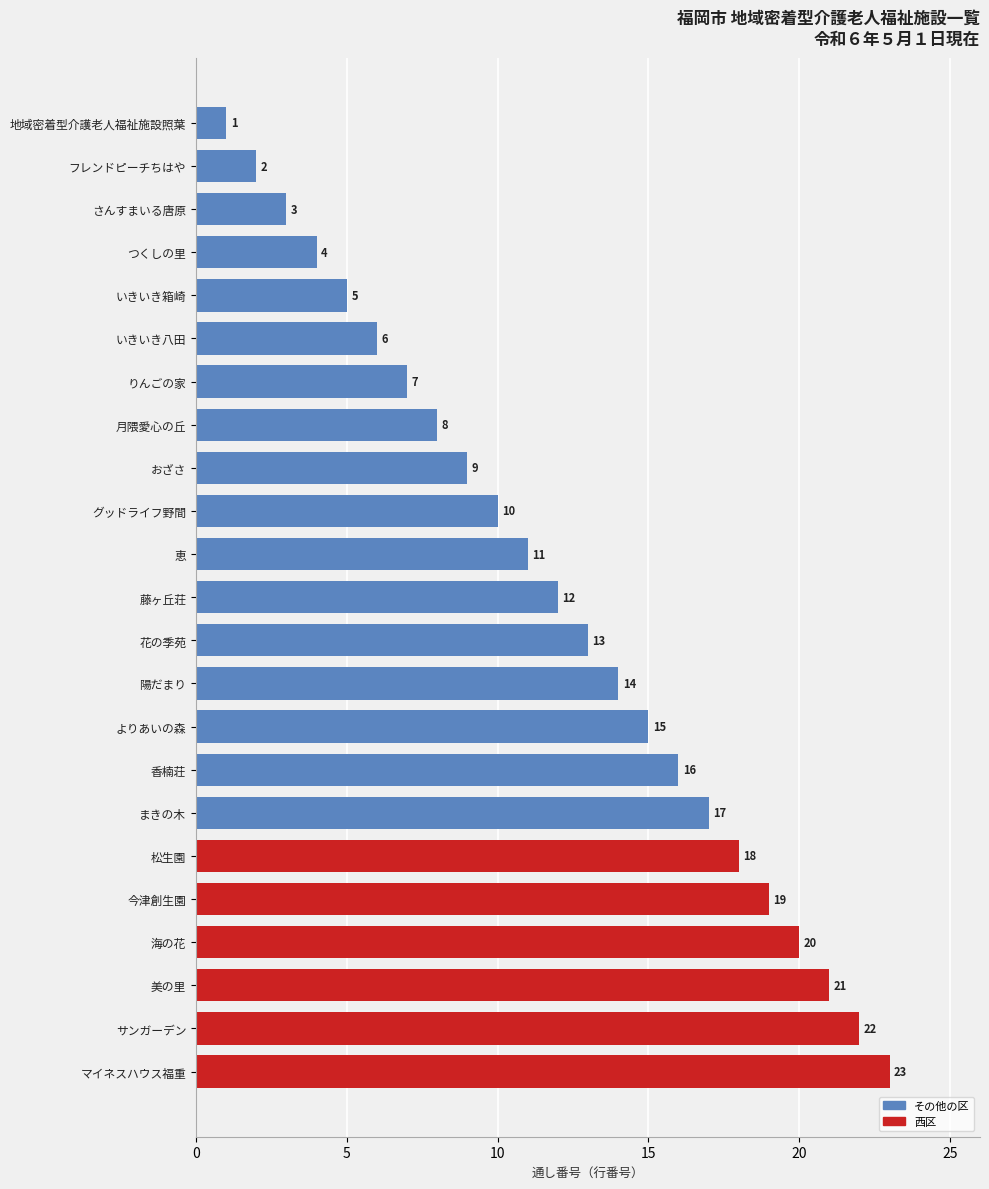

List the labels in order of value, largest first.

マイネスハウス福重, サンガーデン, 美の里, 海の花, 今津創生園, 松生園, まきの木, 香楠荘, よりあいの森, 陽だまり, 花の季苑, 藤ヶ丘荘, 恵, グッドライフ野間, おざさ, 月隈愛心の丘, りんごの家, いきいき八田, いきいき箱崎, つくしの里, さんすまいる唐原, フレンドピーチちはや, 地域密着型介護老人福祉施設照葉